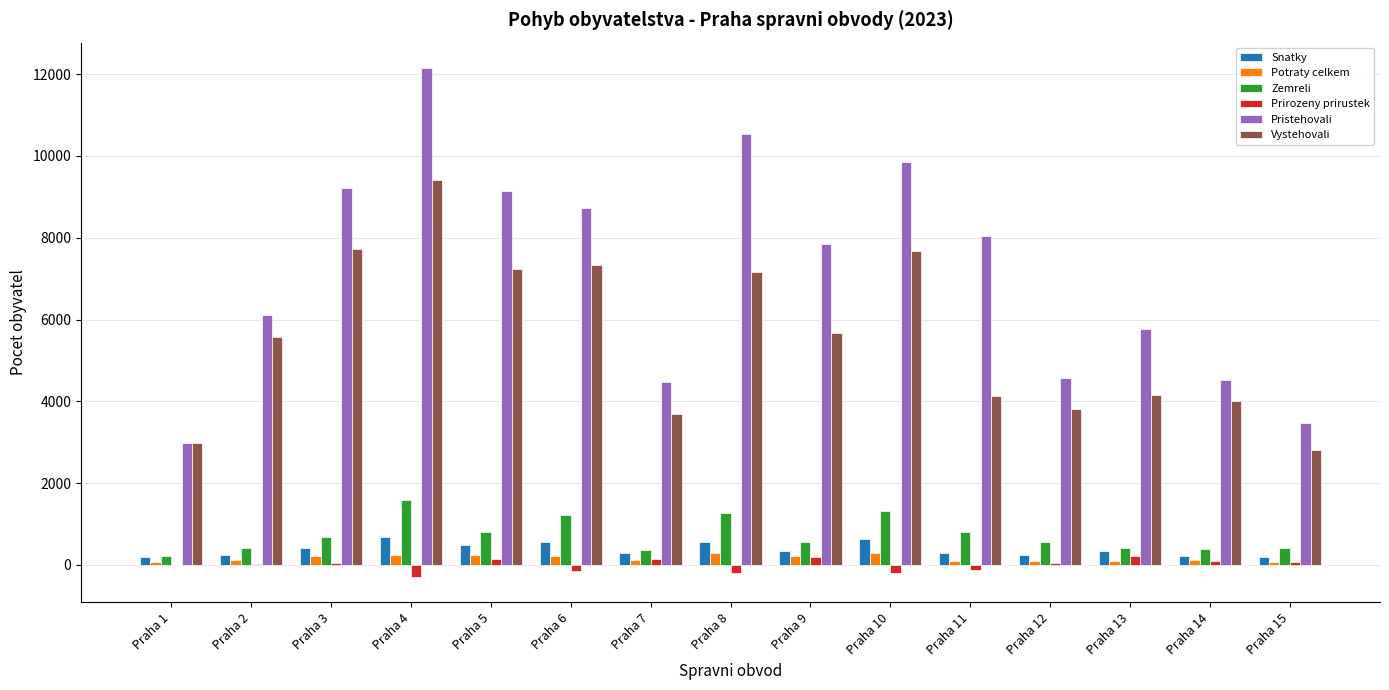

Which series has the largest total across all categories?

Pristehovali